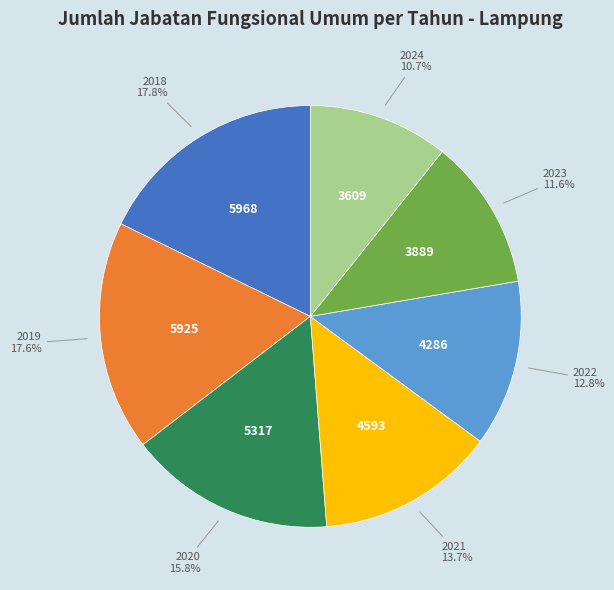

Is there any slice that represents more than half of the pie?

No